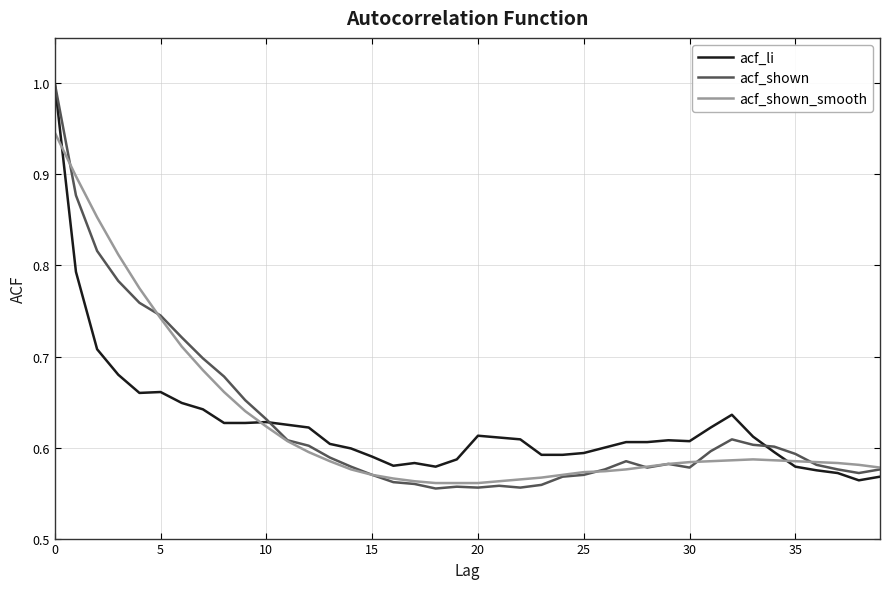

What is the maximum value shown in the chart?

1.0